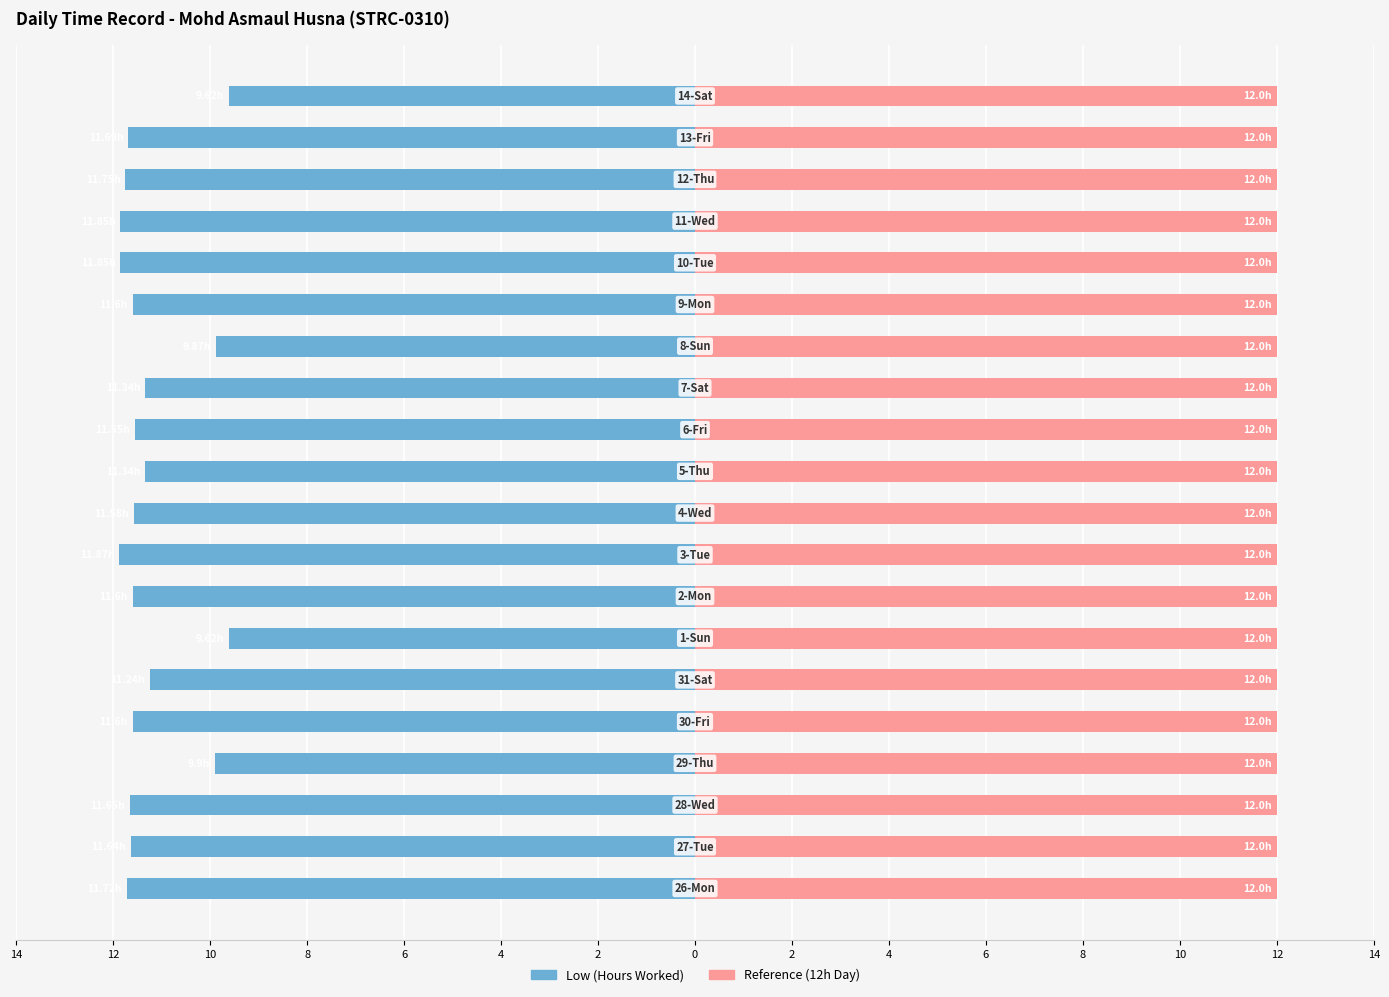

What is the difference between the second highest and second lowest values in the Low (Hours Worked) series?

2.2